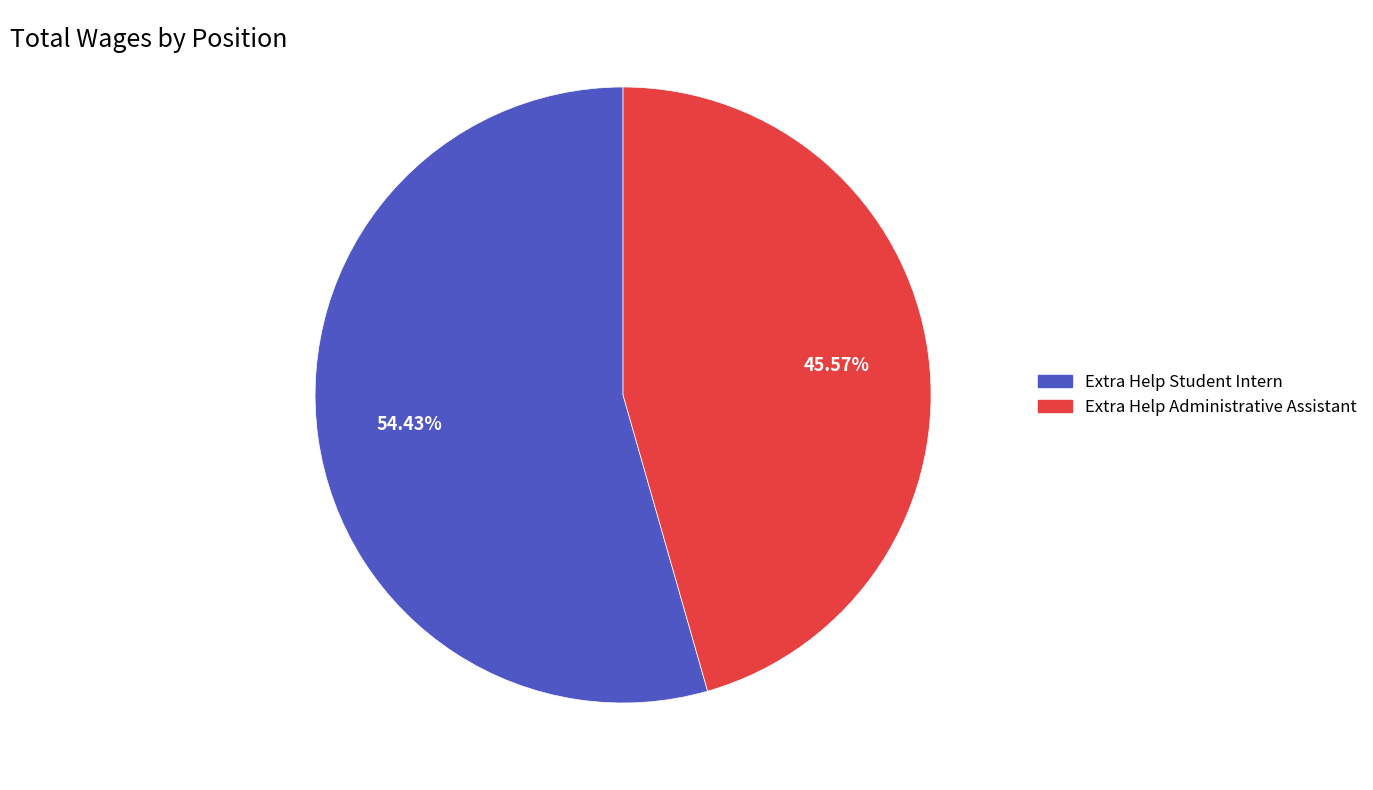

Rank the categories by value from highest to lowest.

Extra Help Student Intern, Extra Help Administrative Assistant